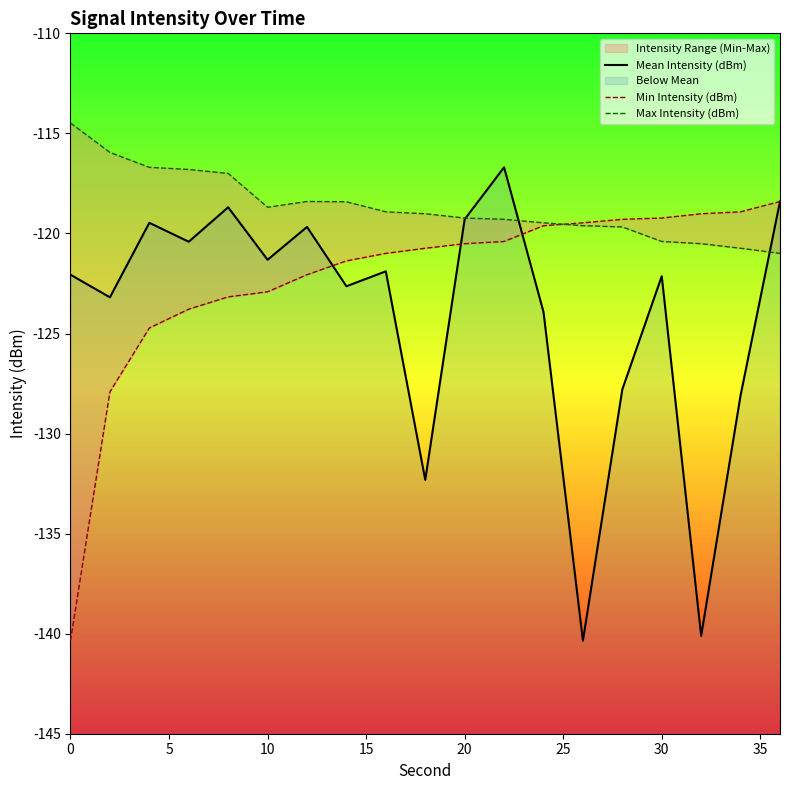

Is the value of Mean Intensity (dBm) at 10 greater than the value of Max Intensity (dBm) at 15?

No